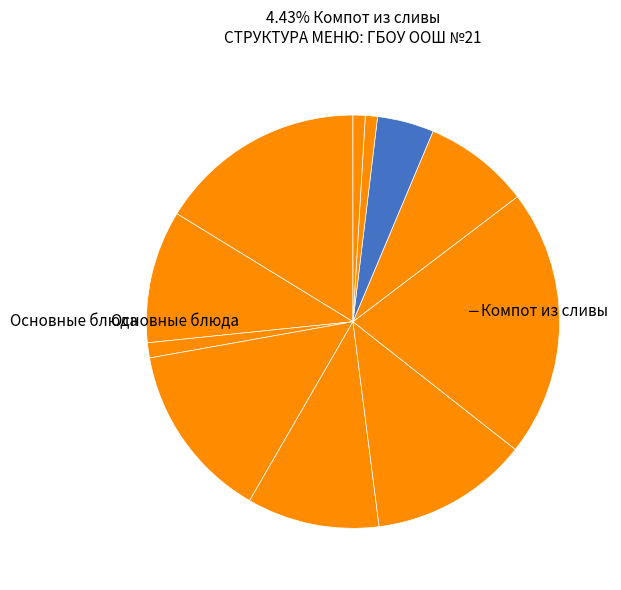

Is there any slice that represents more than half of the pie?

No